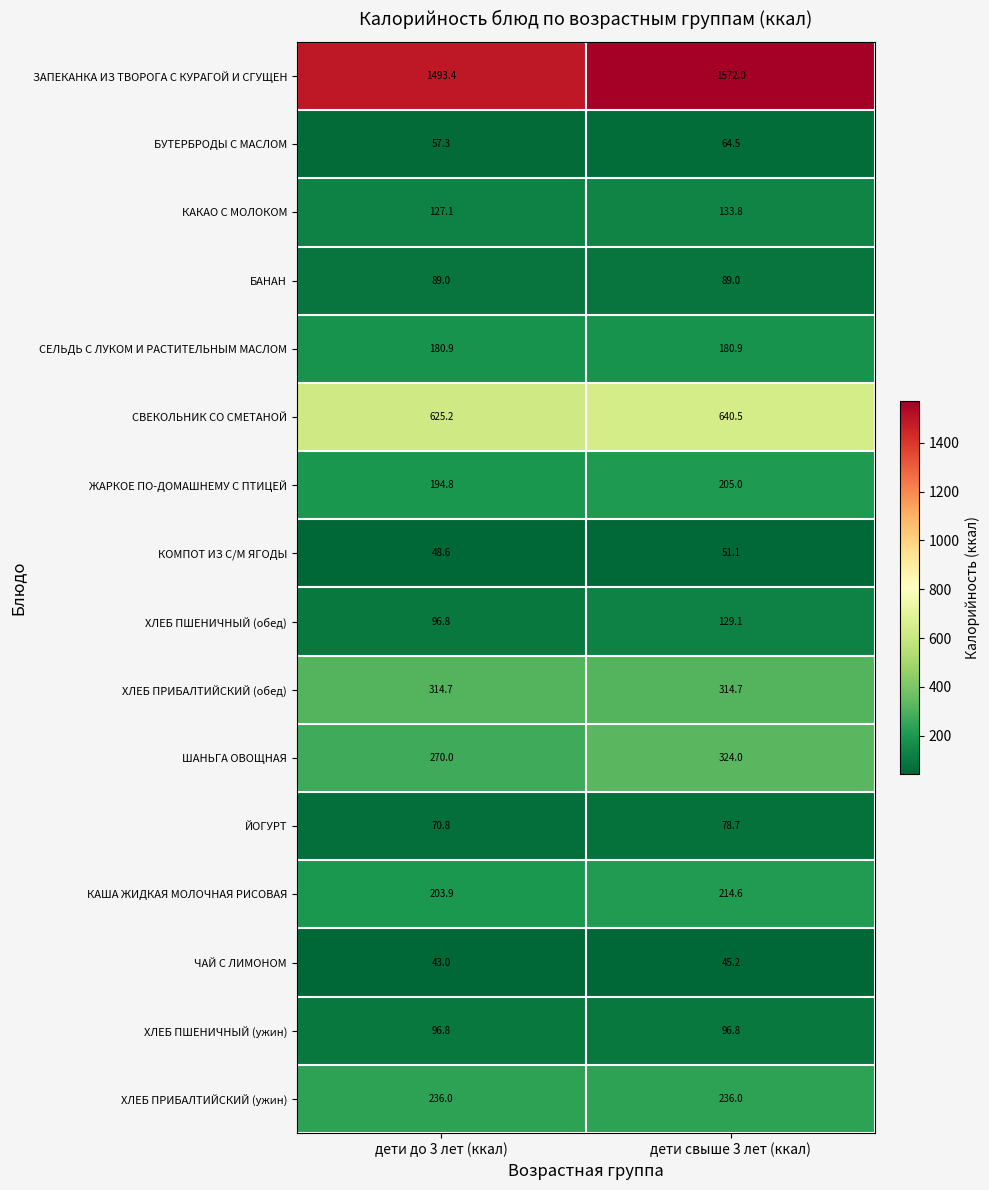

Read the ЧАЙ С ЛИМОНОМ value at дети свыше 3 лет (ккал).

45.2